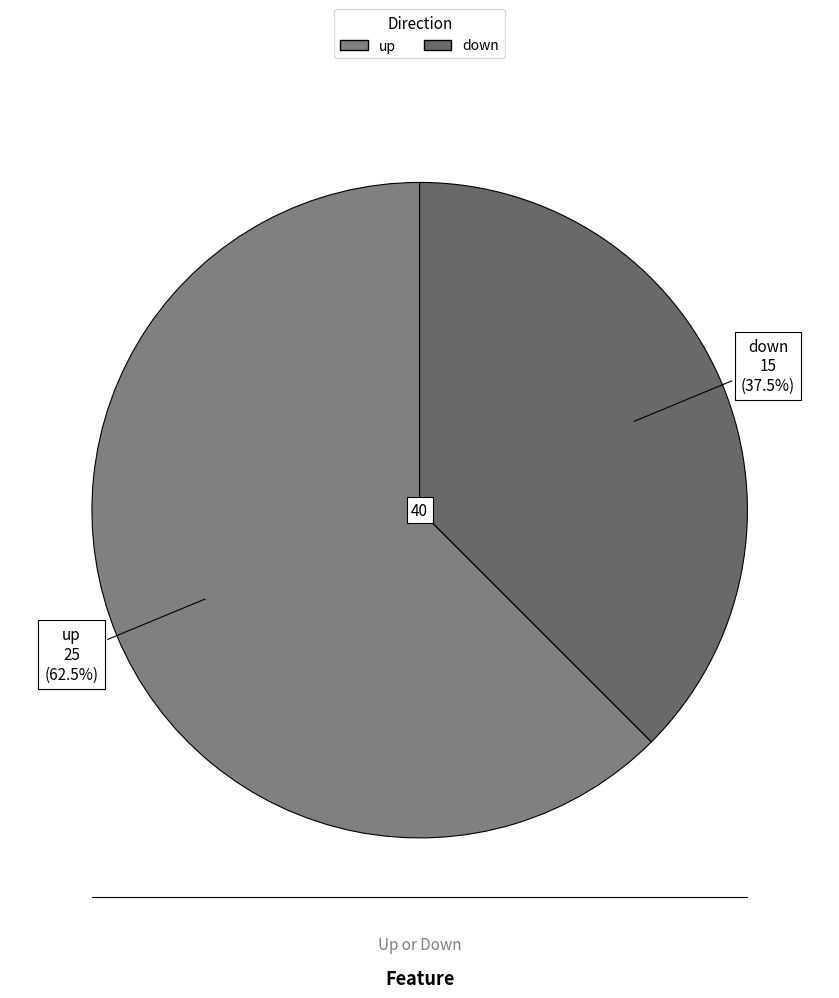

Rank the categories by value from lowest to highest.

down, up